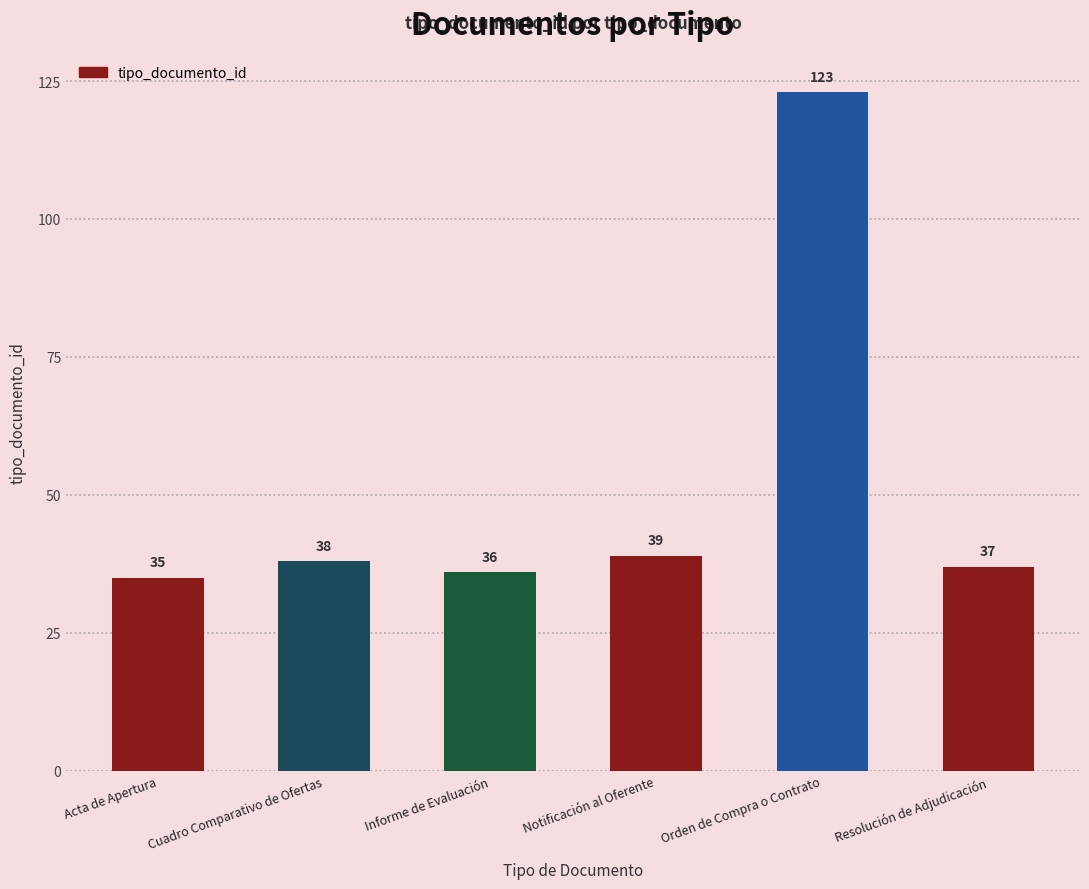

What position from the left is Cuadro Comparativo de Ofertas?

2